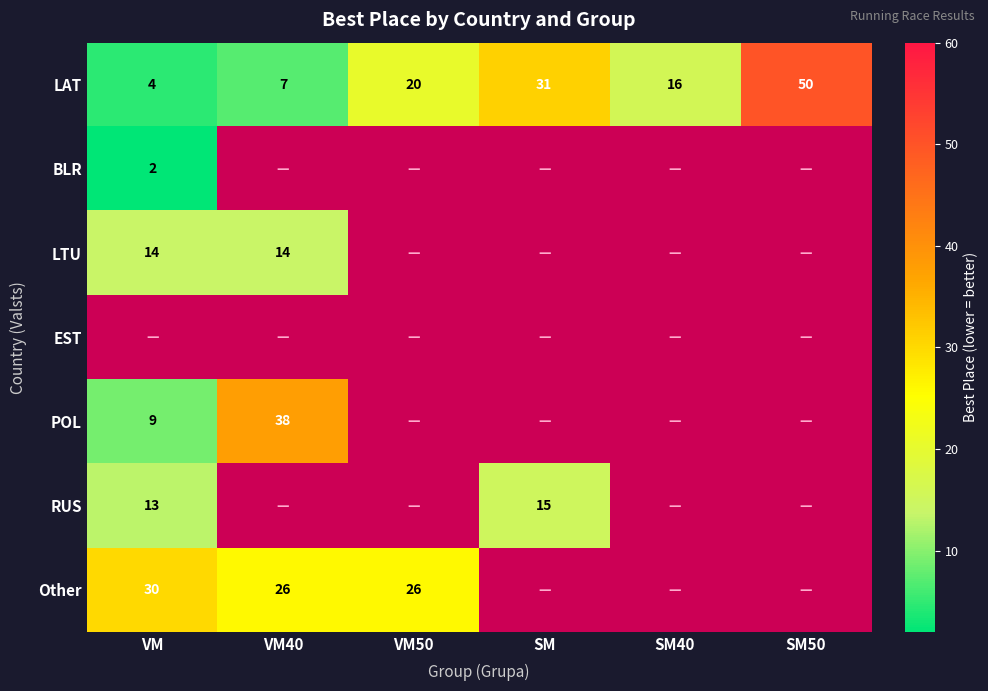

Which has a higher value, VM or SM40?

SM40